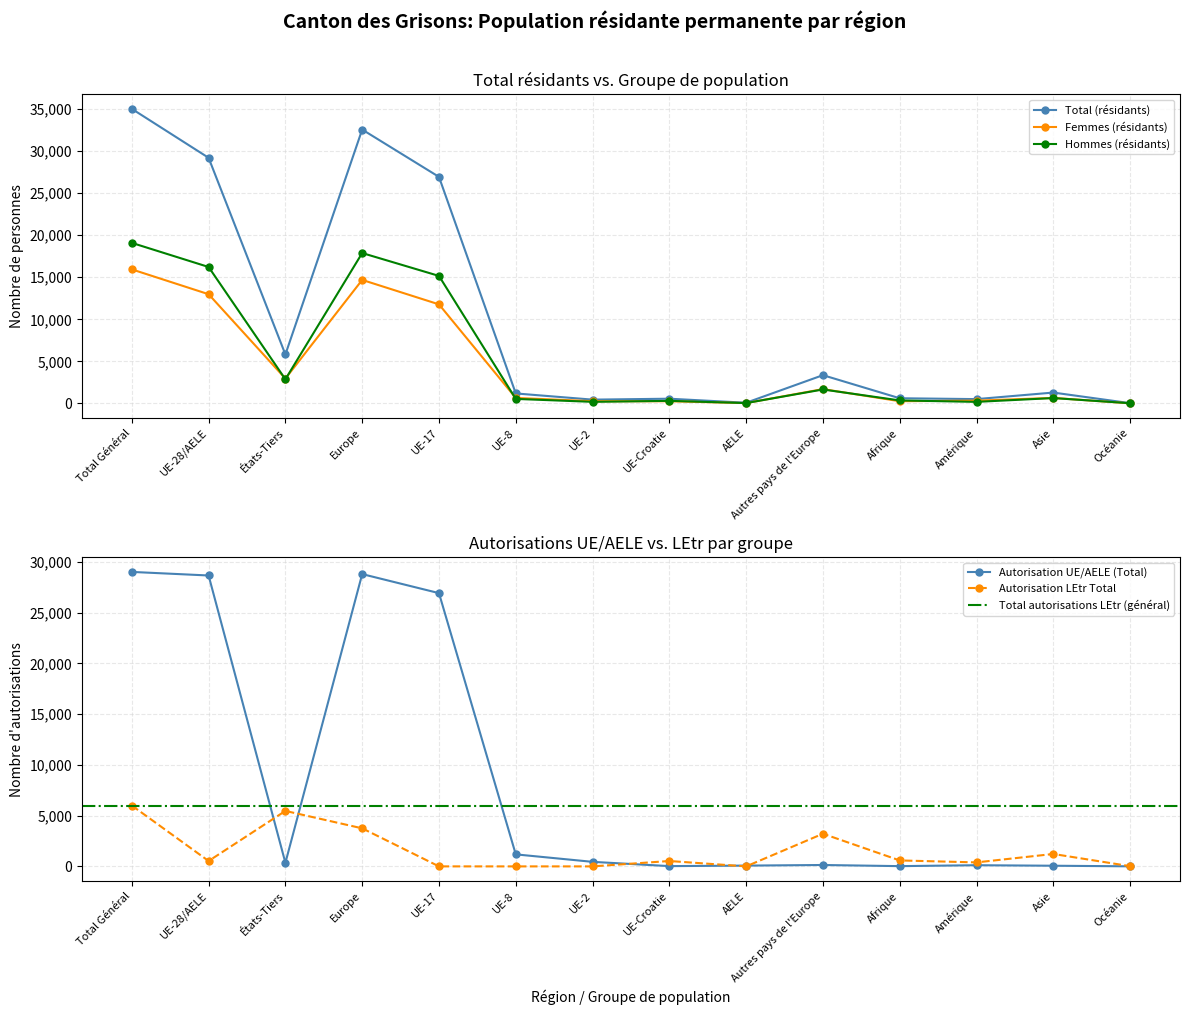

The value of Autorisation LEtr Total at Amérique is 394. True or false?

True